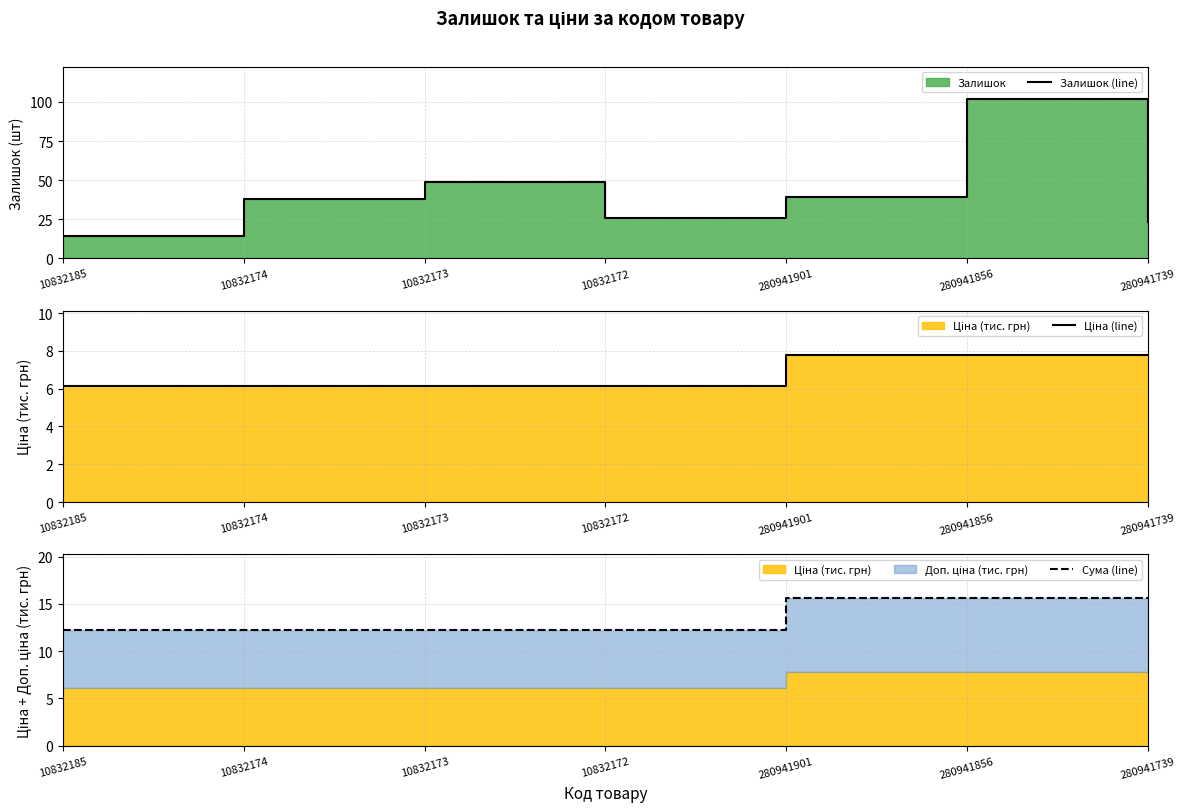

Is the value of Сума (line) at 10832174 greater than the value of Ціна (line) at 10832173?

Yes